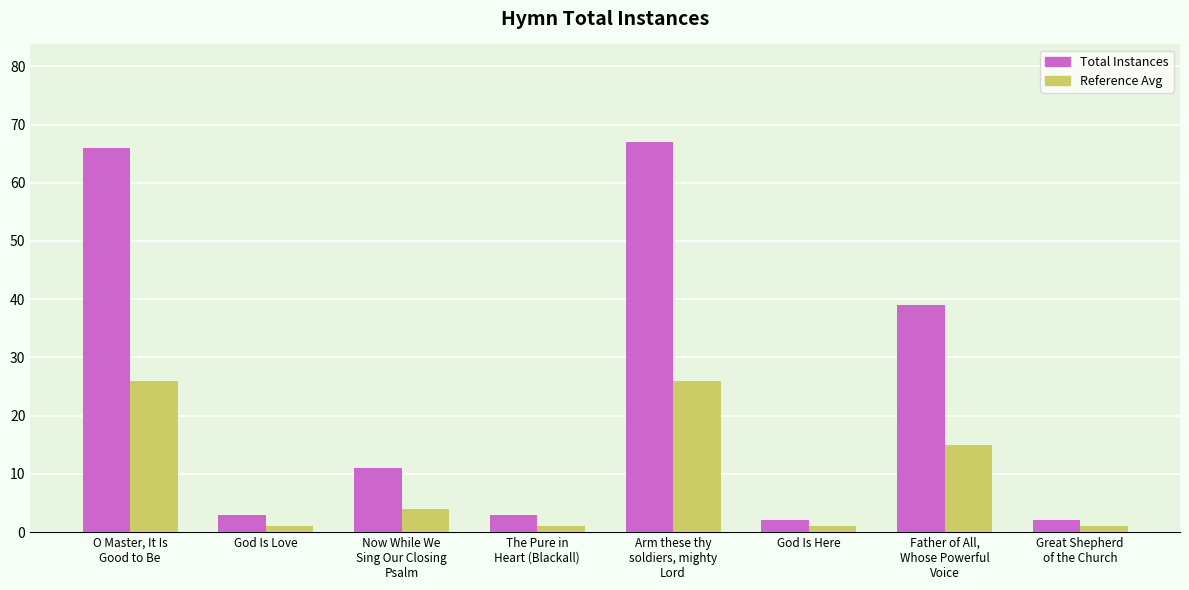

Which series has the largest range (max minus min)?

Total Instances